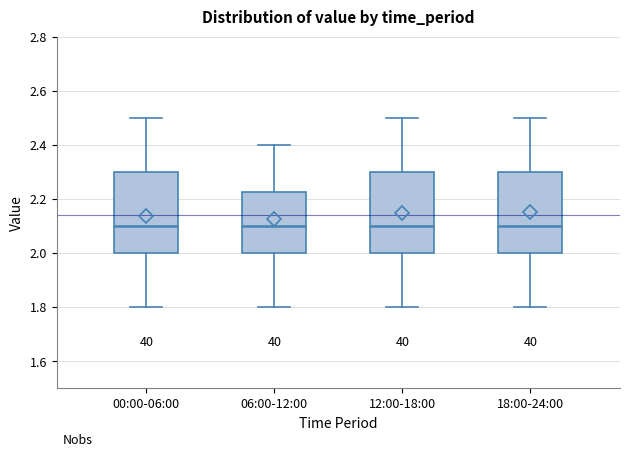

Where is the upper edge of the box for 12:00-18:00 on the y-axis? The values are not printed on the chart, so give them approximately, as read against the axis.

2.30